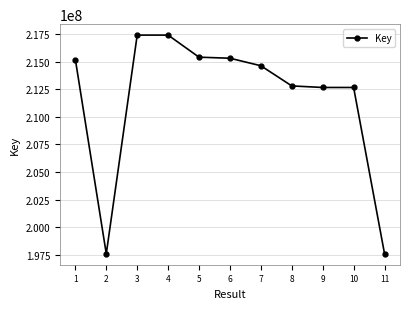

Where is the first local minimum?

2